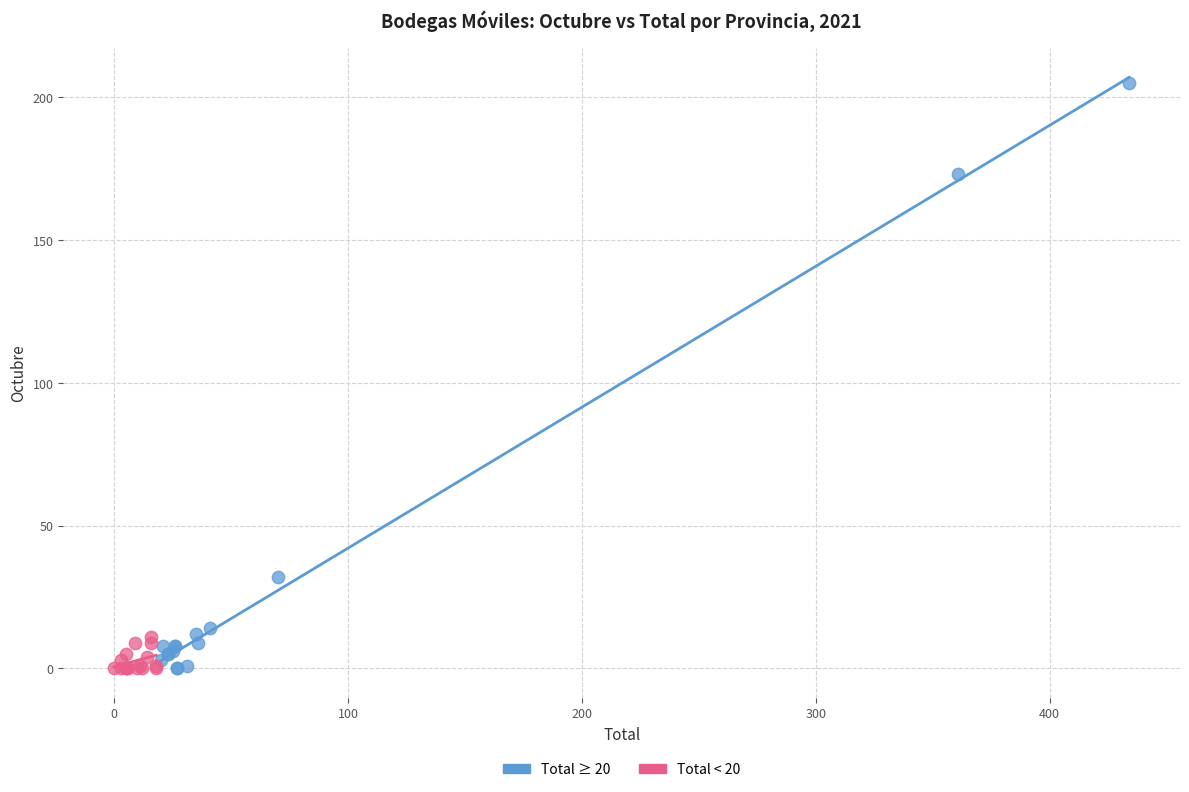

Which series reaches the maximum Y coordinate?

Total ≥ 20